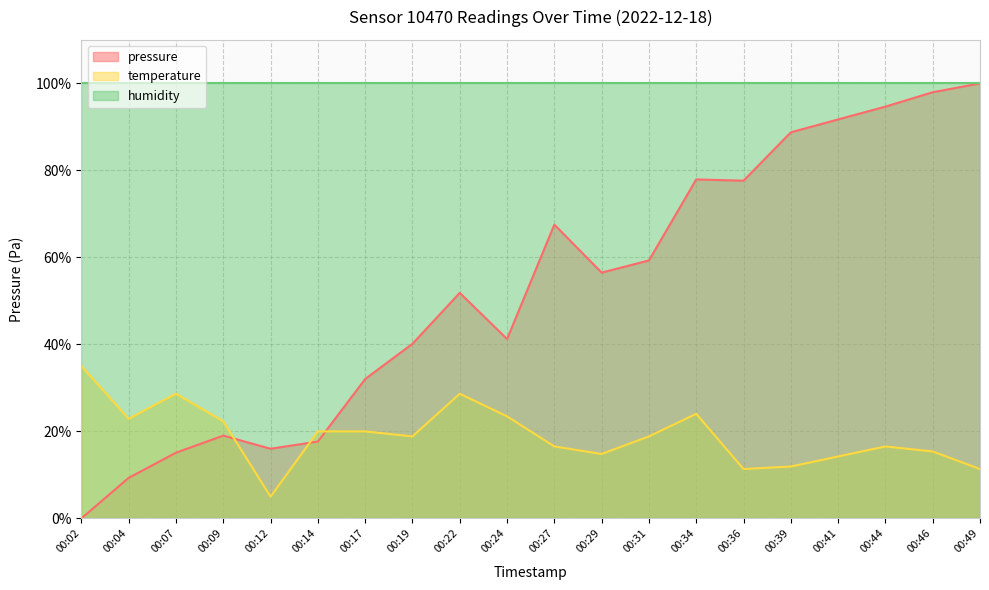

How many data points in pressure are above 56?

10